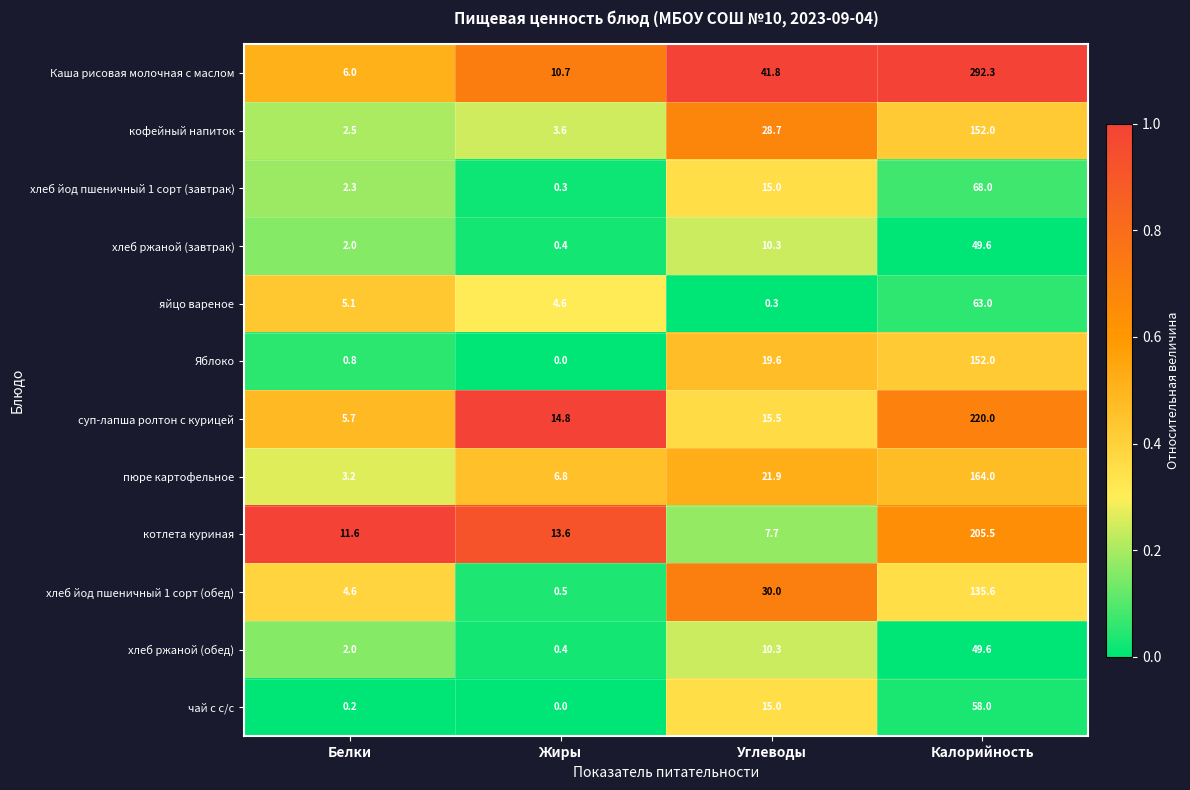

Rank the categories by кофейный напиток value from highest to lowest.

Калорийность, Углеводы, Жиры, Белки